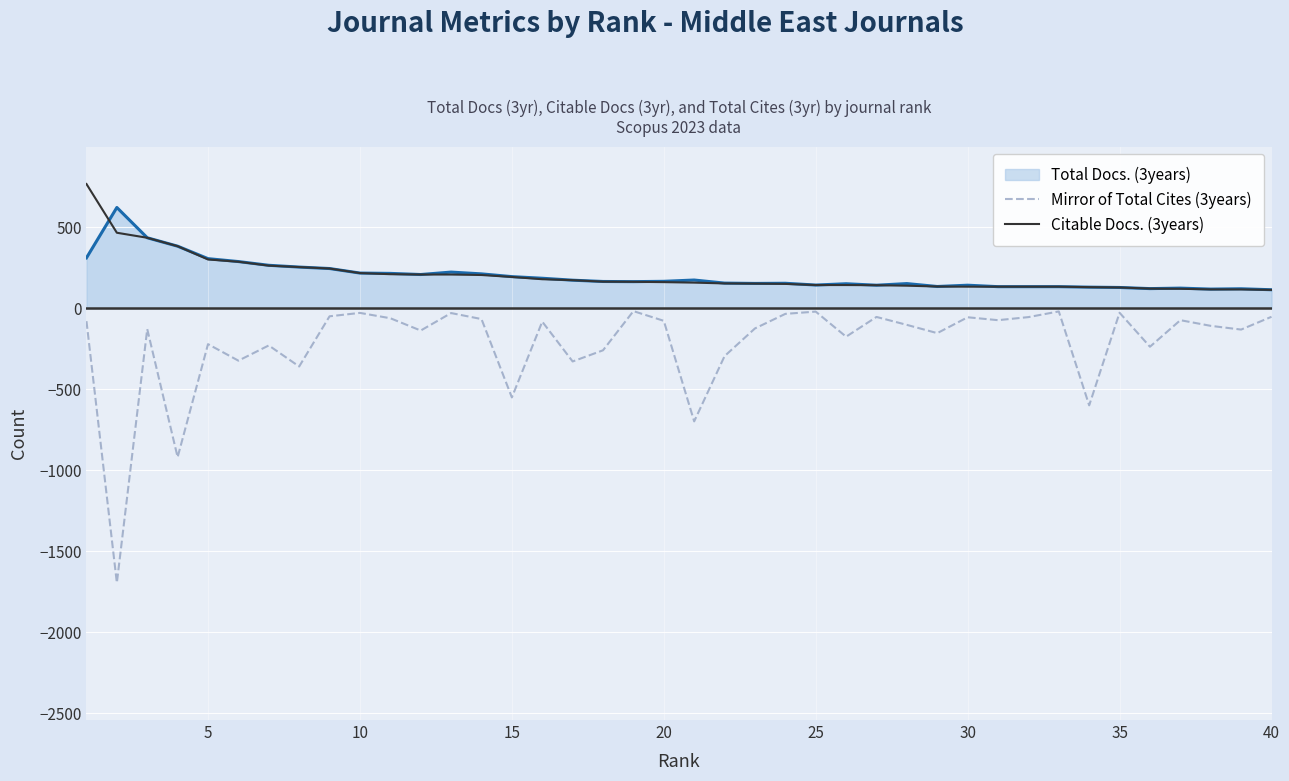

What is the sum of all Citable Docs. (3years) values?

8212